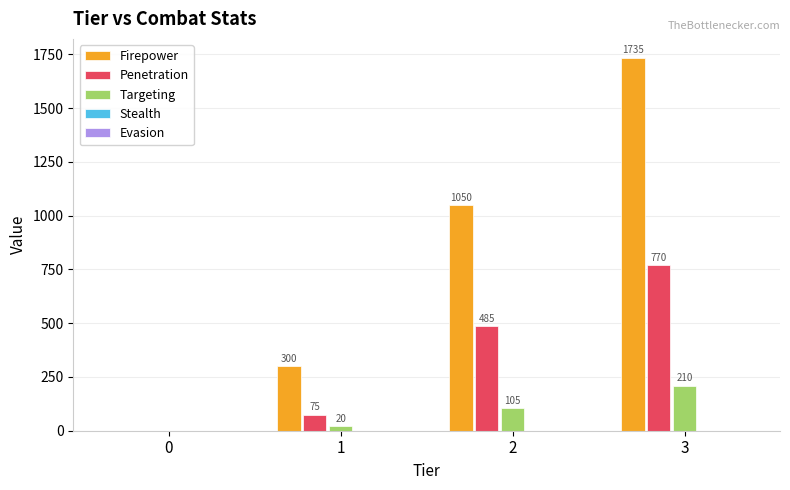

Where is Firepower nearest to the value 867?

2